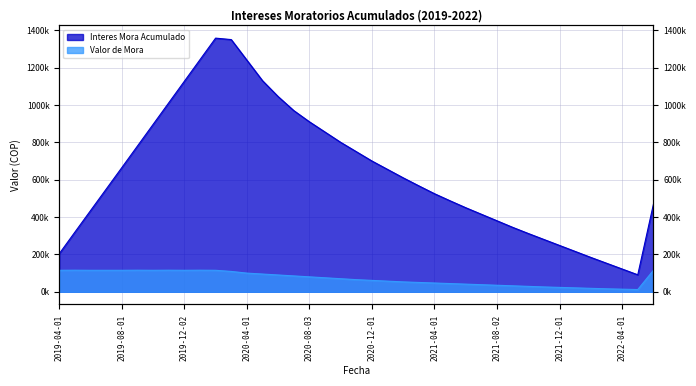

What is the average value of the Interes Mora Acumulado series?

636964.0